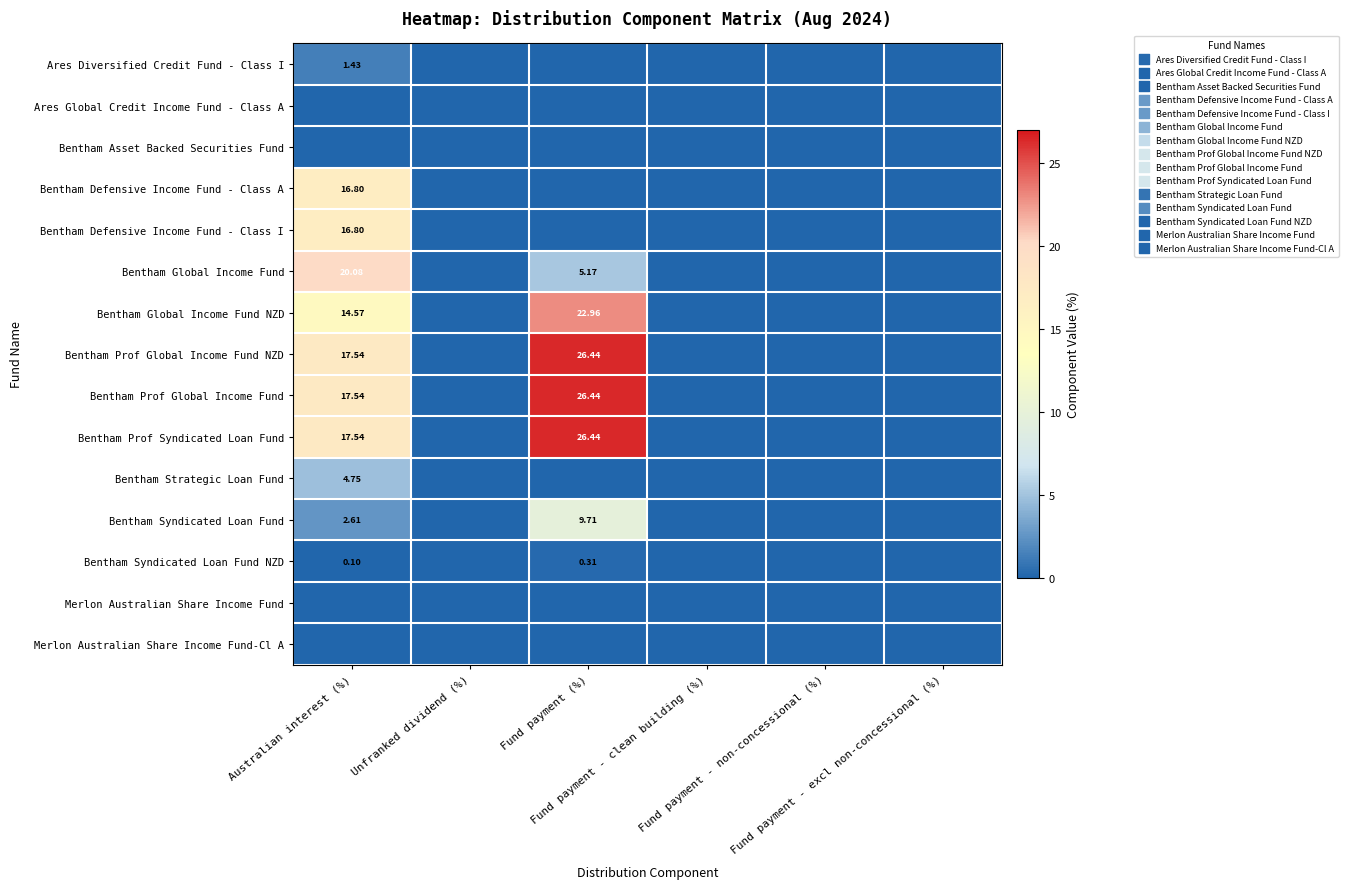

How many Ares Diversified Credit Fund - Class I values are between 0 and 1?

5